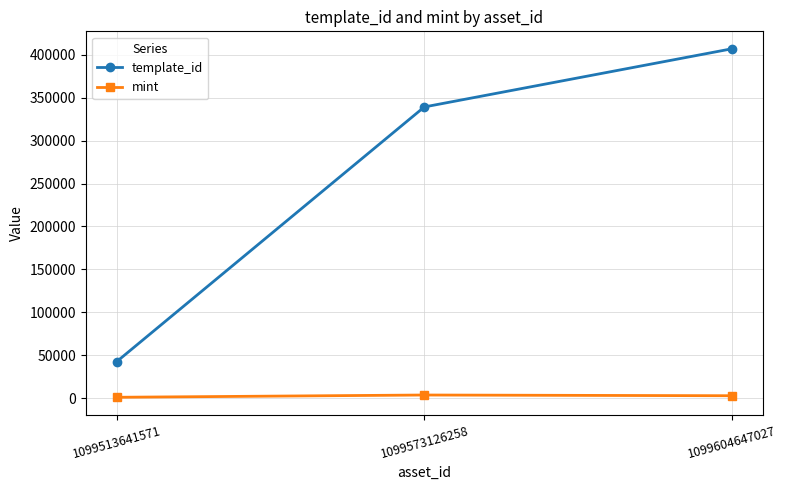

What is the minimum value shown in the chart?

1024